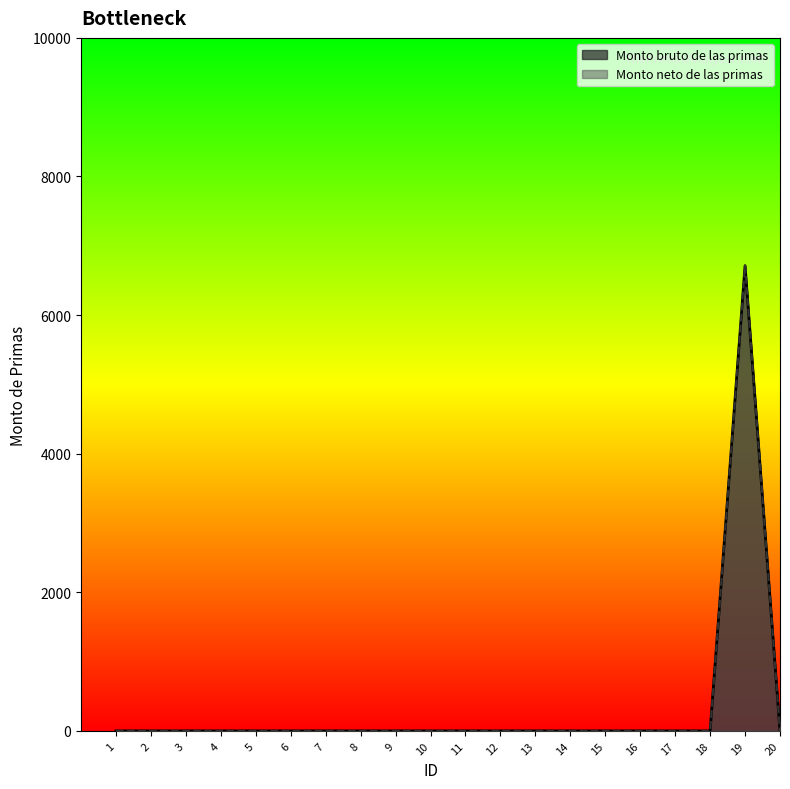

Which series changed the most between 3 and 16?

Monto bruto de las primas